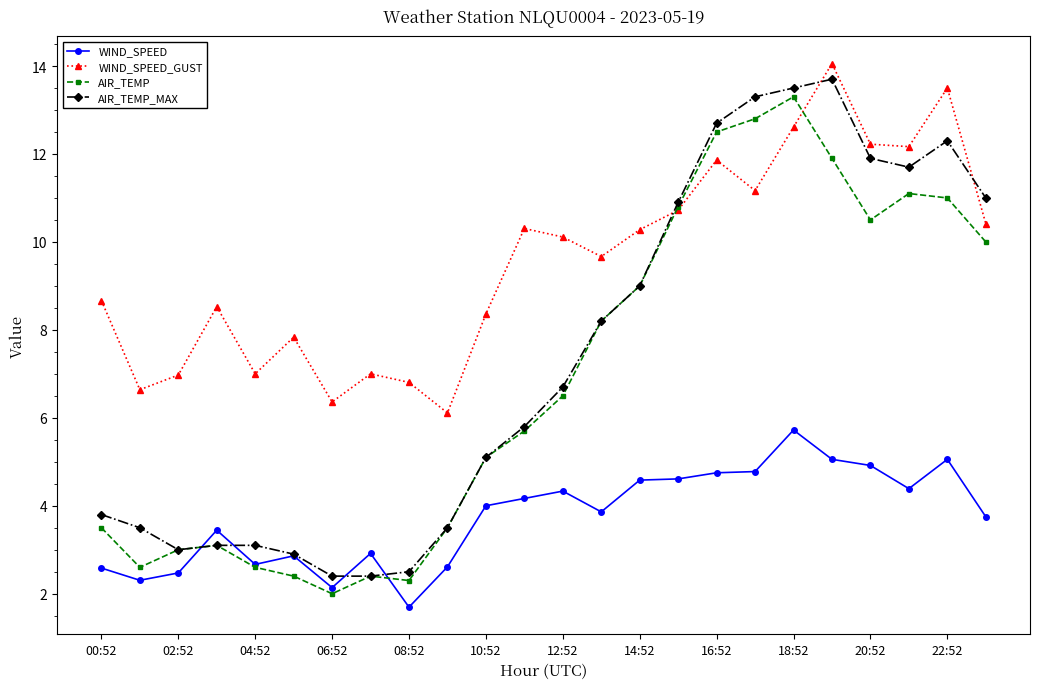

What are all the series names shown in the legend?

WIND_SPEED, WIND_SPEED_GUST, AIR_TEMP, AIR_TEMP_MAX